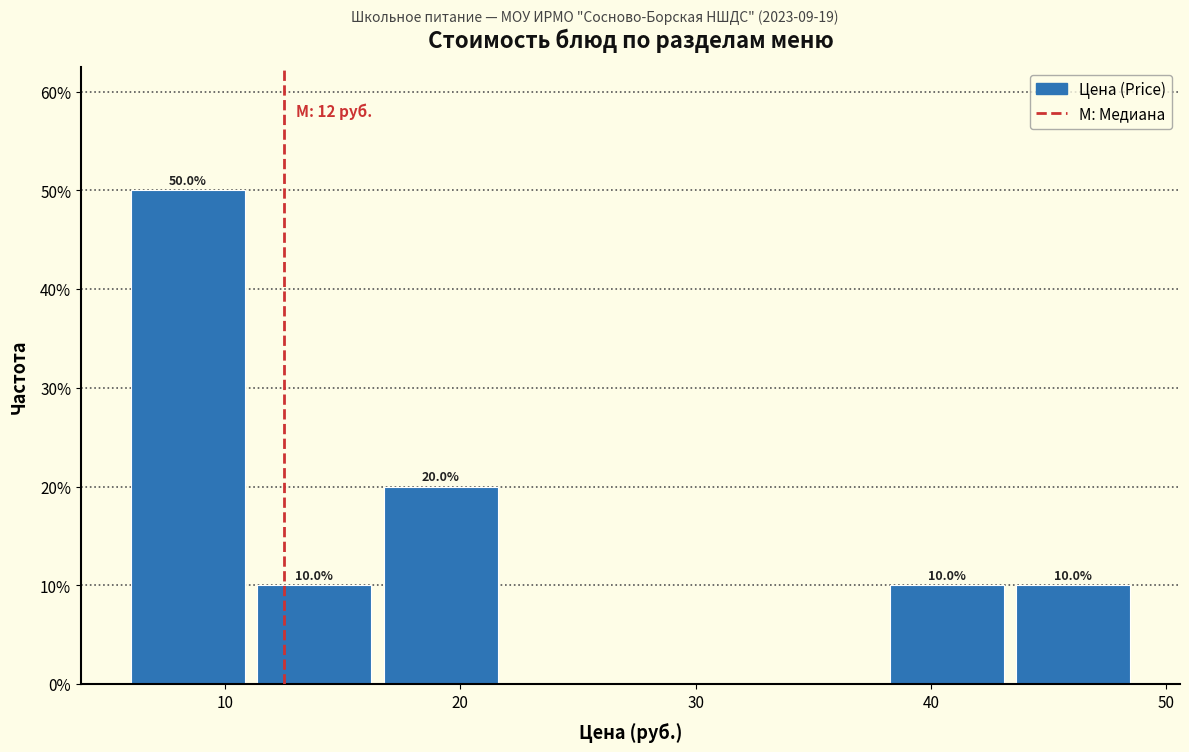

Over which range of the x-axis is the bar tallest?

6 to 11